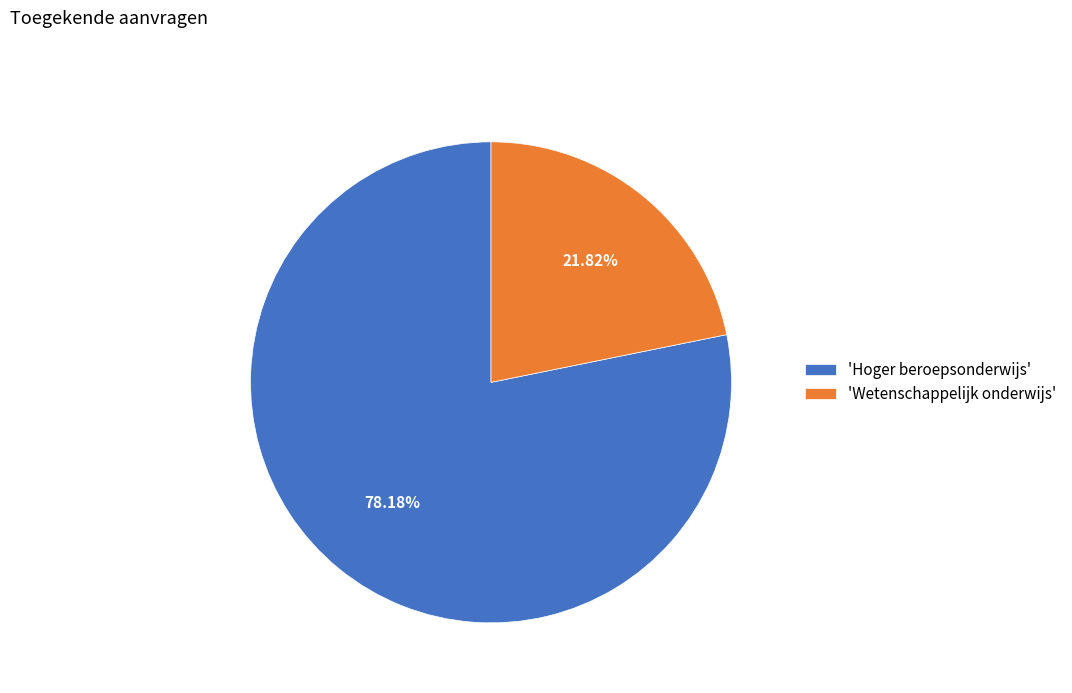

What is the largest slice in the pie chart?

'Hoger beroepsonderwijs'